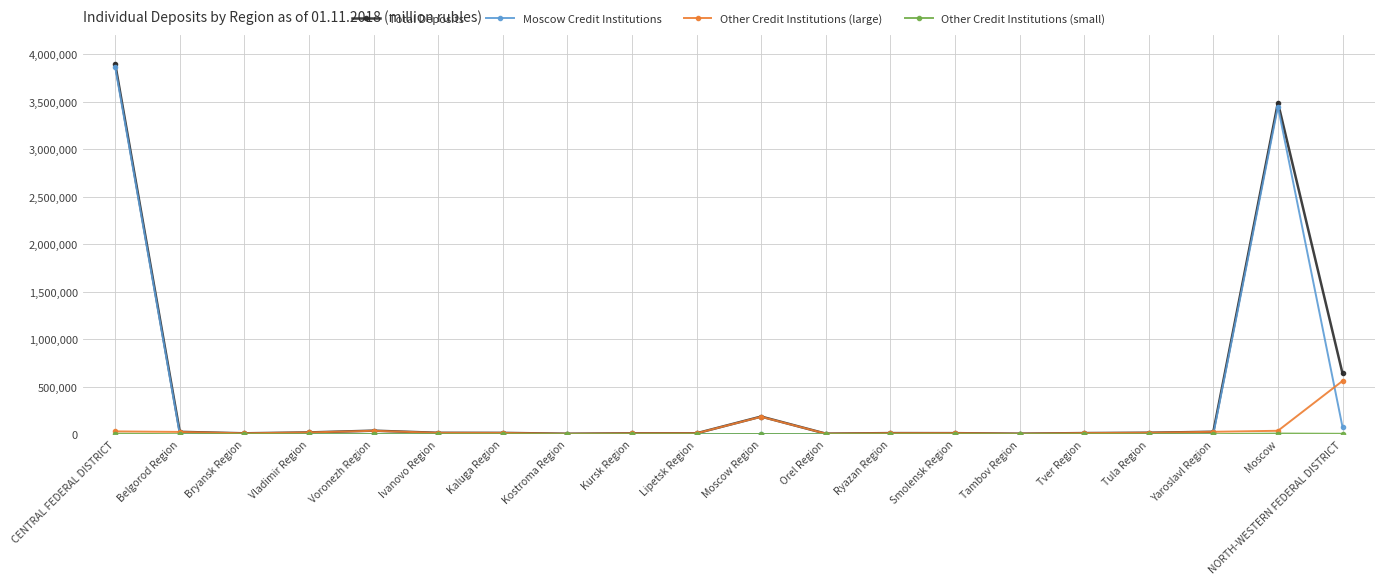

Where is Other Credit Institutions (large) nearest to the value 282274?

Moscow Region